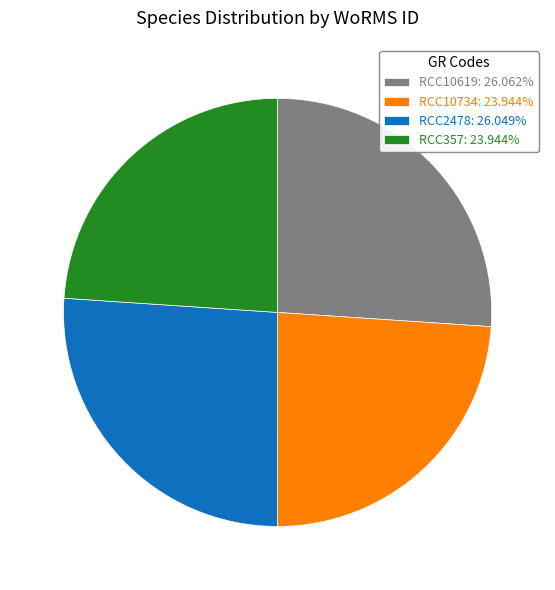

Does RCC357 account for over 50% of the chart?

No